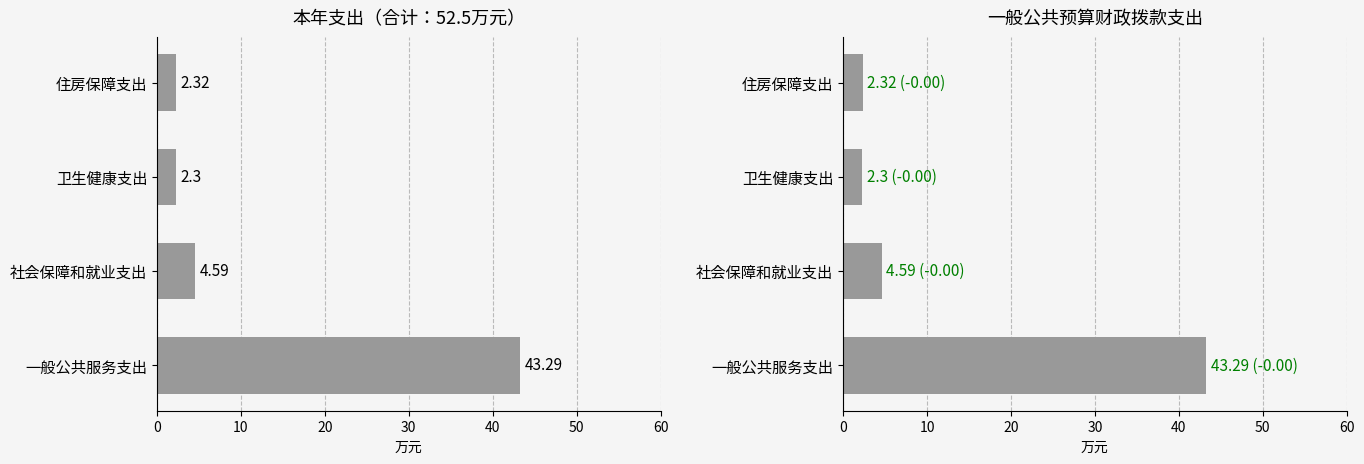

How many groups of bars are there?

4